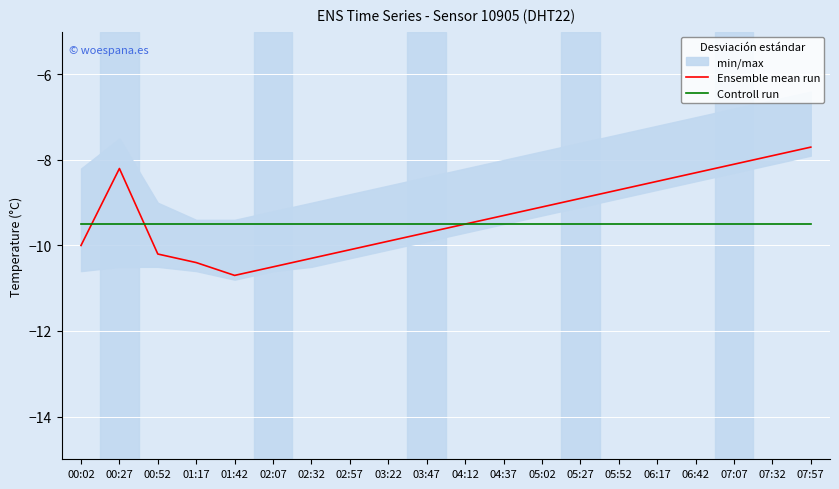

What is the difference between the Ensemble mean run values at 03:47 and 00:52?

0.5